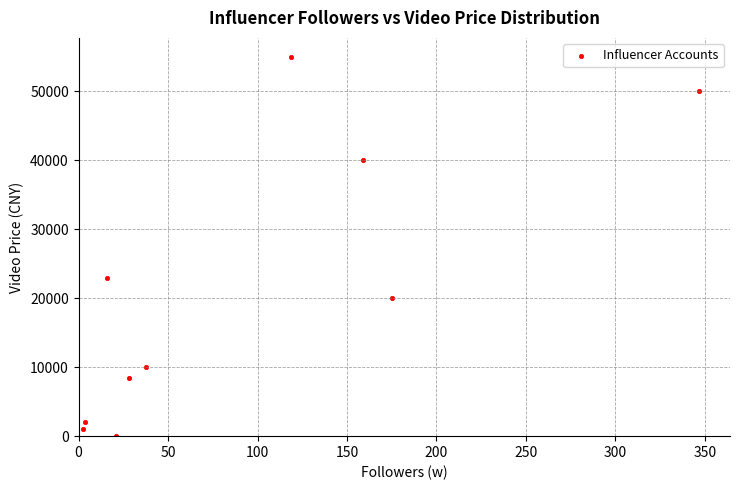

What is the range of Y values (max minus min)?

55000